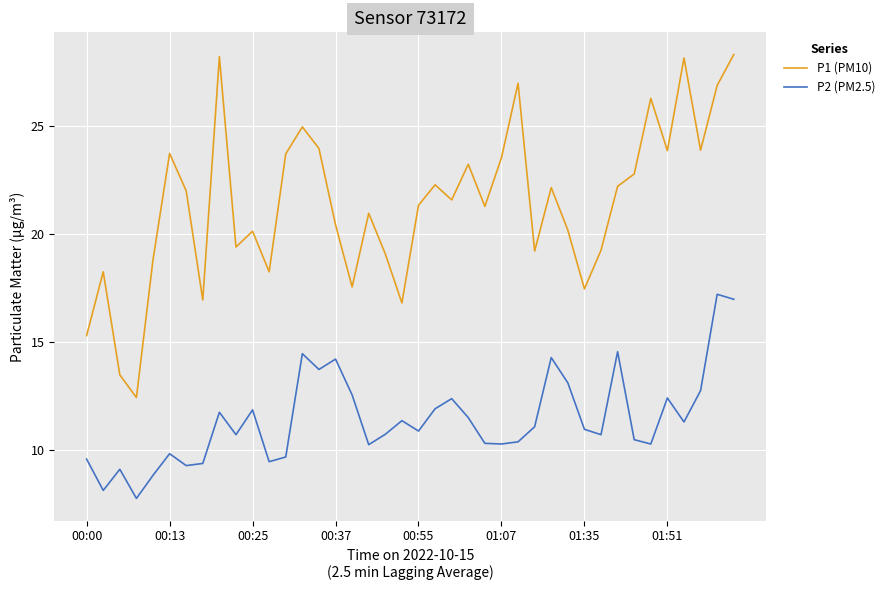

Which series has the largest range (max minus min)?

P1 (PM10)